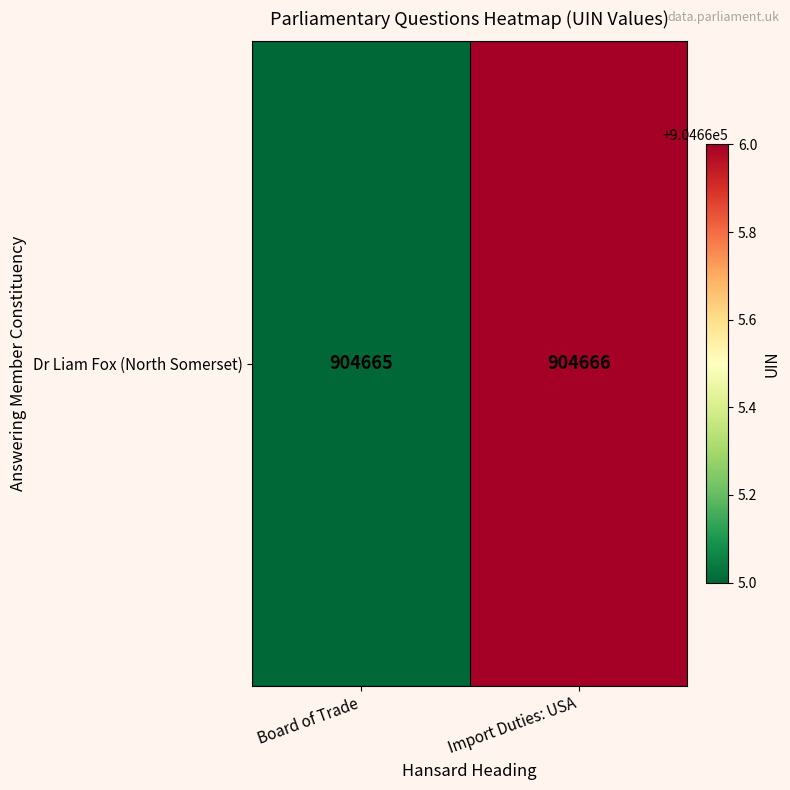

What is the ratio of the value at Import Duties: USA to the value at Board of Trade?

1.0